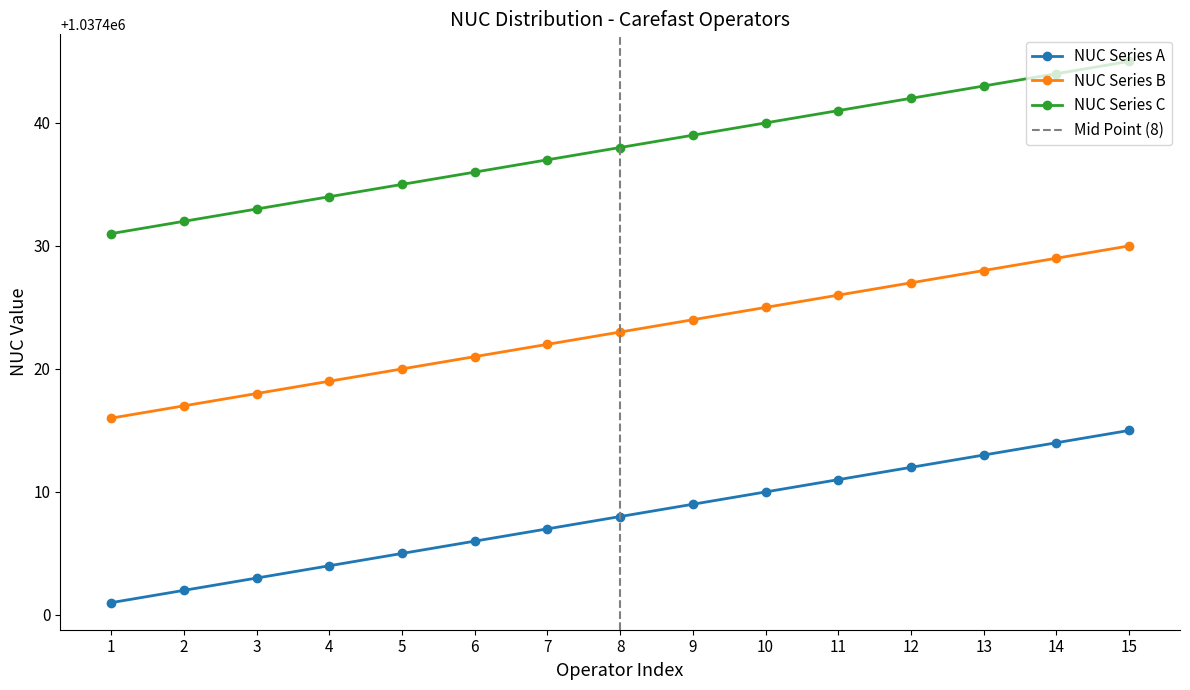

Where does the NUC Series C series first go above 1037438?

9